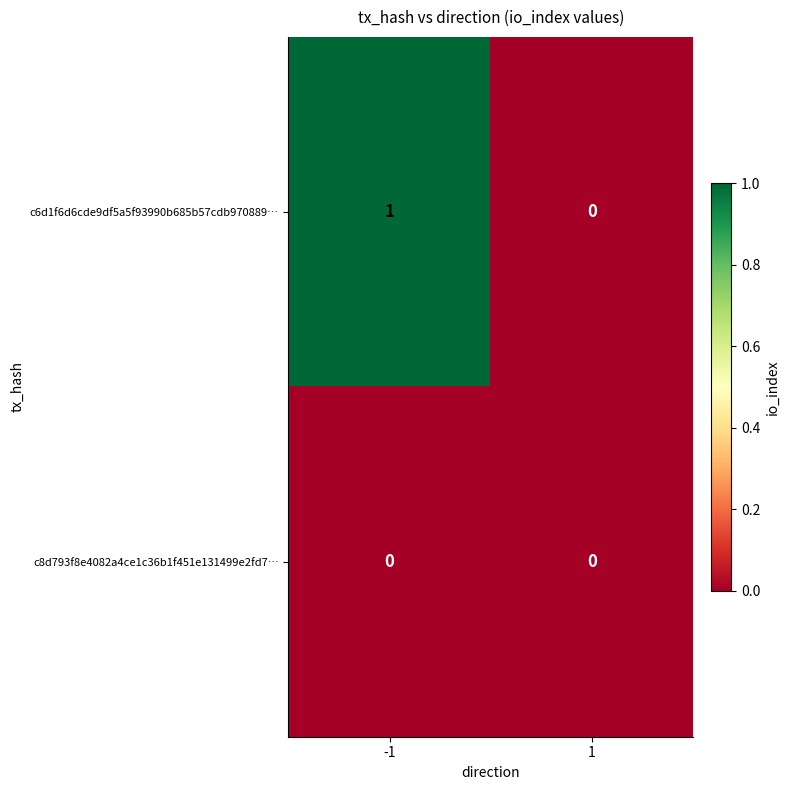

Rank the series by their maximum value, from highest to lowest.

c6d1f6d6cde9df5a5f93990b685b57cdb970889…, c8d793f8e4082a4ce1c36b1f451e131499e2fd7…